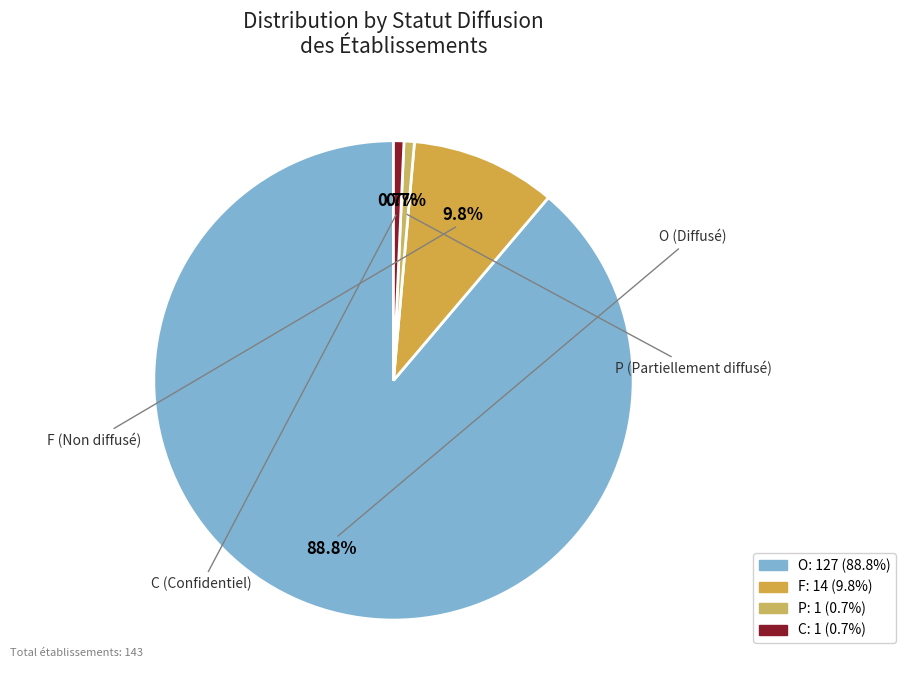

Is it true that P is 11% of the pie?

False